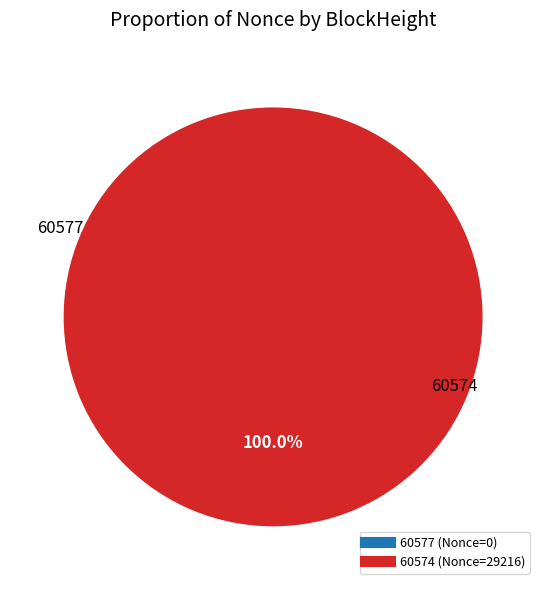

What percentage is the 60574 slice, to the nearest percent?

100%